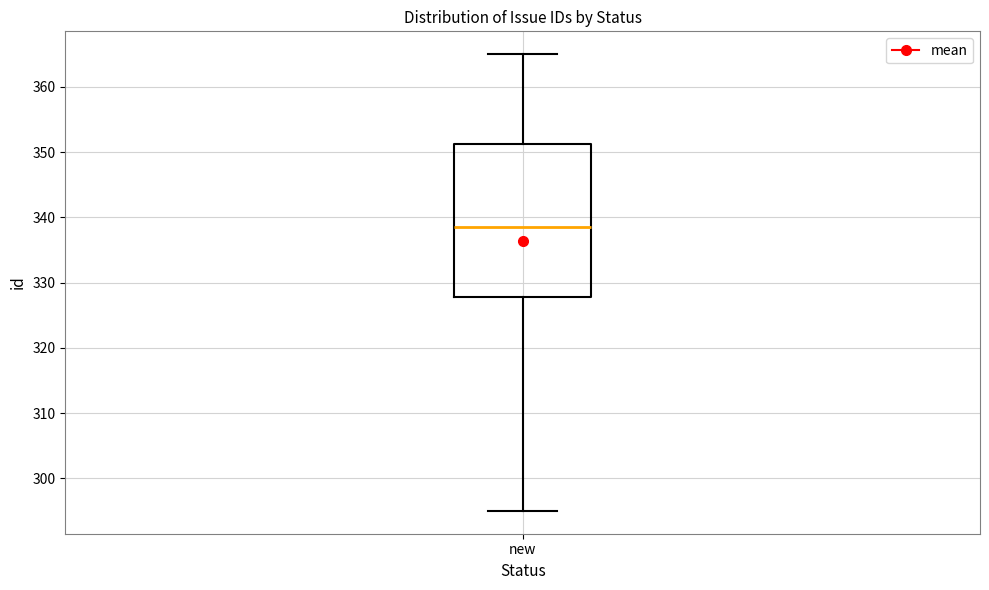

Read this box plot against the y-axis: the position of the median line, the range covered by the box, and the ends of both whiskers. The values are not printed on the chart, so give them approximately, as read against the axis.

median 339, box 328 to 351, whiskers 295 to 365